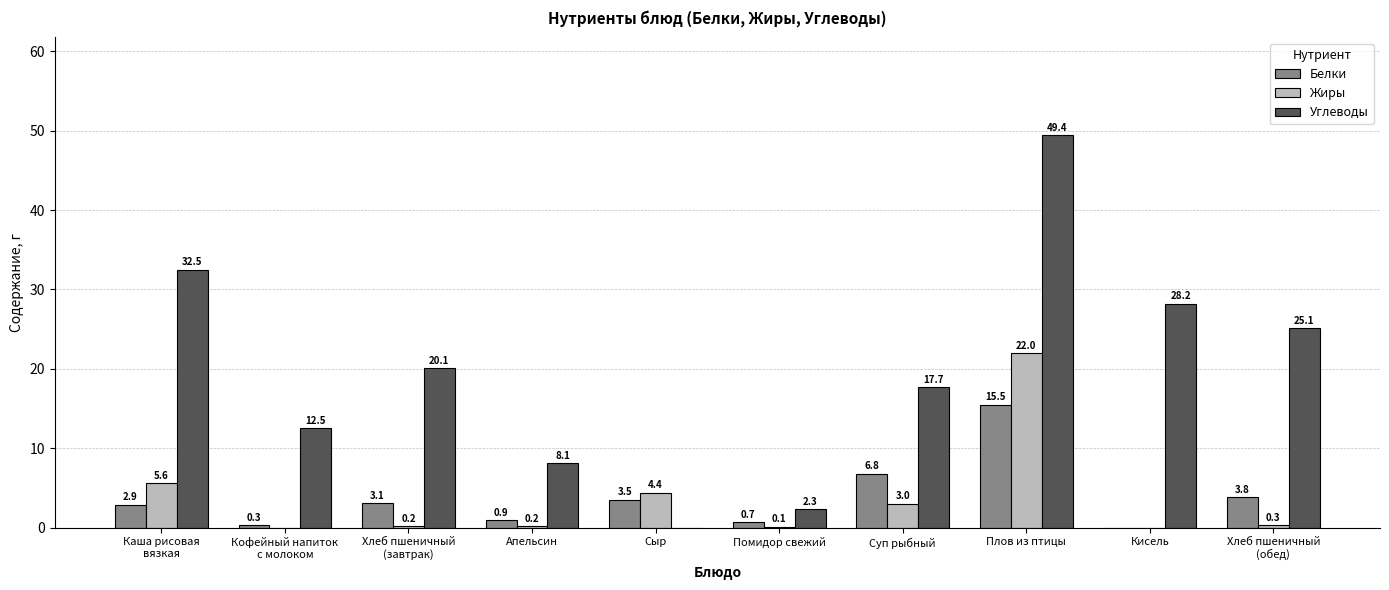

Which series has the largest total across all categories?

Углеводы